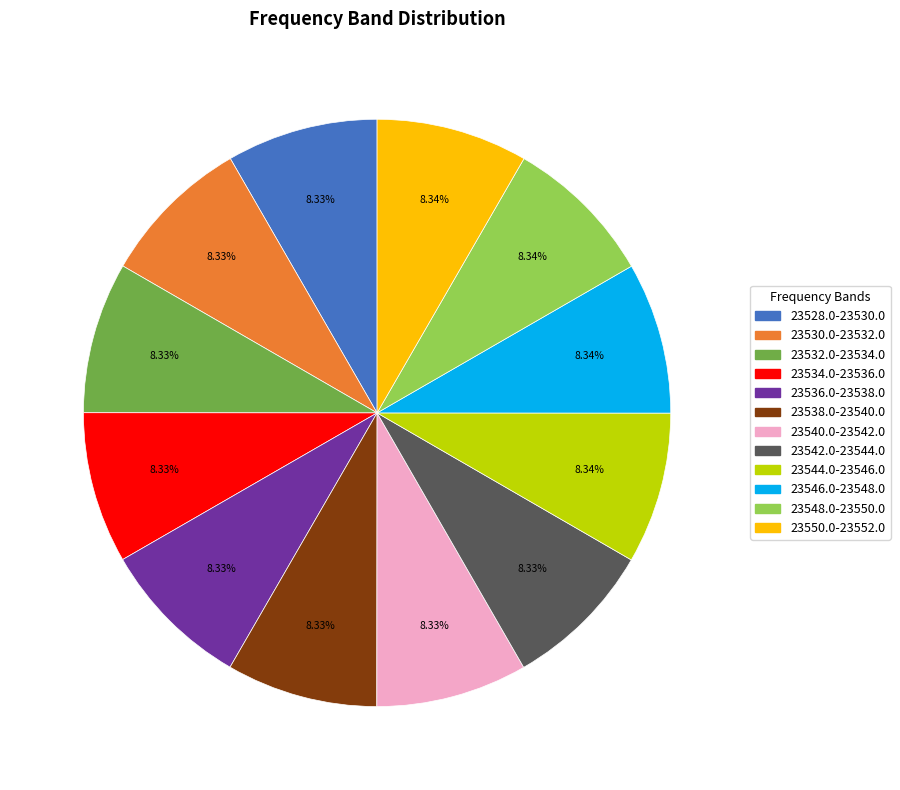

Does 23550.0-23552.0 account for over 50% of the chart?

No